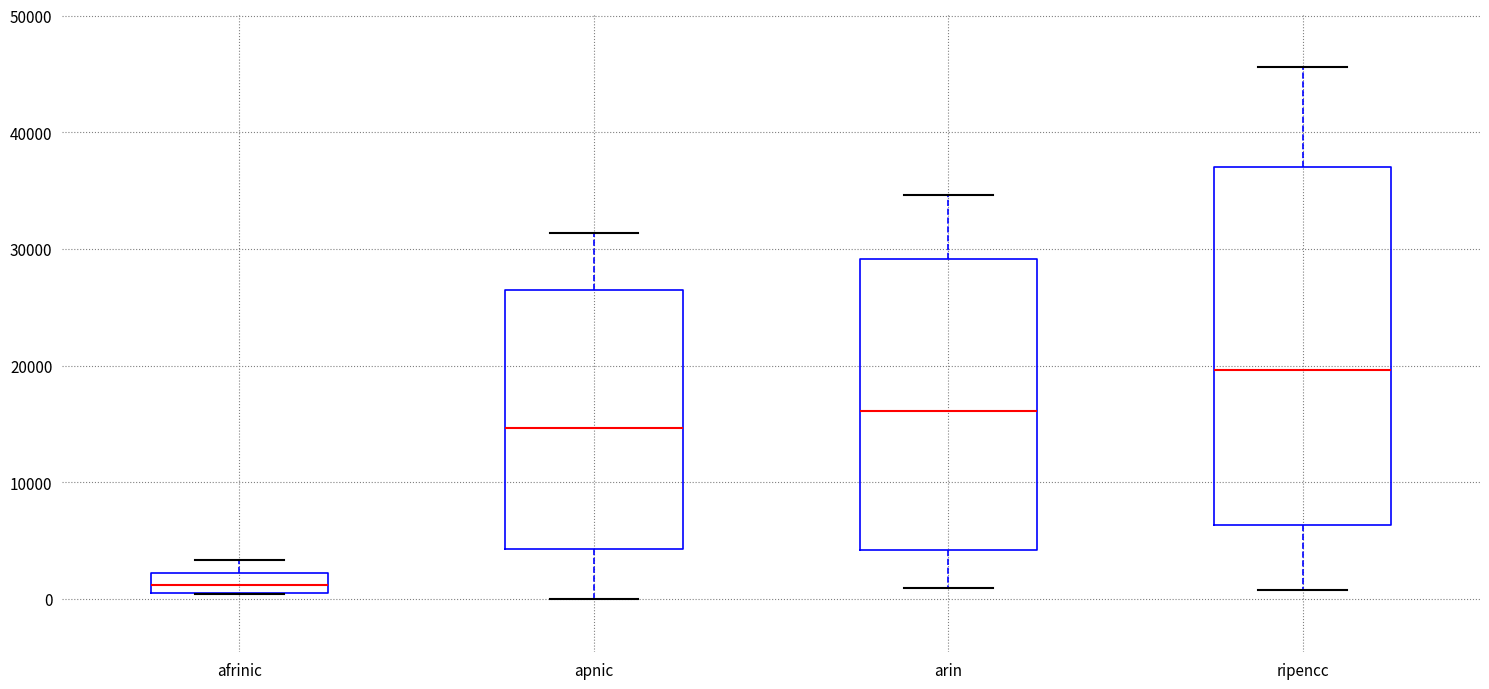

Reading left to right, read every box against the y-axis: the position of its median line, the range the box covers, and the ends of its whiskers. The values are not printed on the chart, so give them approximately, as read against the axis.

afrinic: median 1000 (inside the box), box 1000 to 2000, whiskers 0 to 3000
apnic: median 15000, box 4000 to 27000, whiskers 0 to 31000
arin: median 16000, box 4000 to 29000, whiskers 1000 to 35000
ripencc: median 20000, box 6000 to 37000, whiskers 1000 to 46000